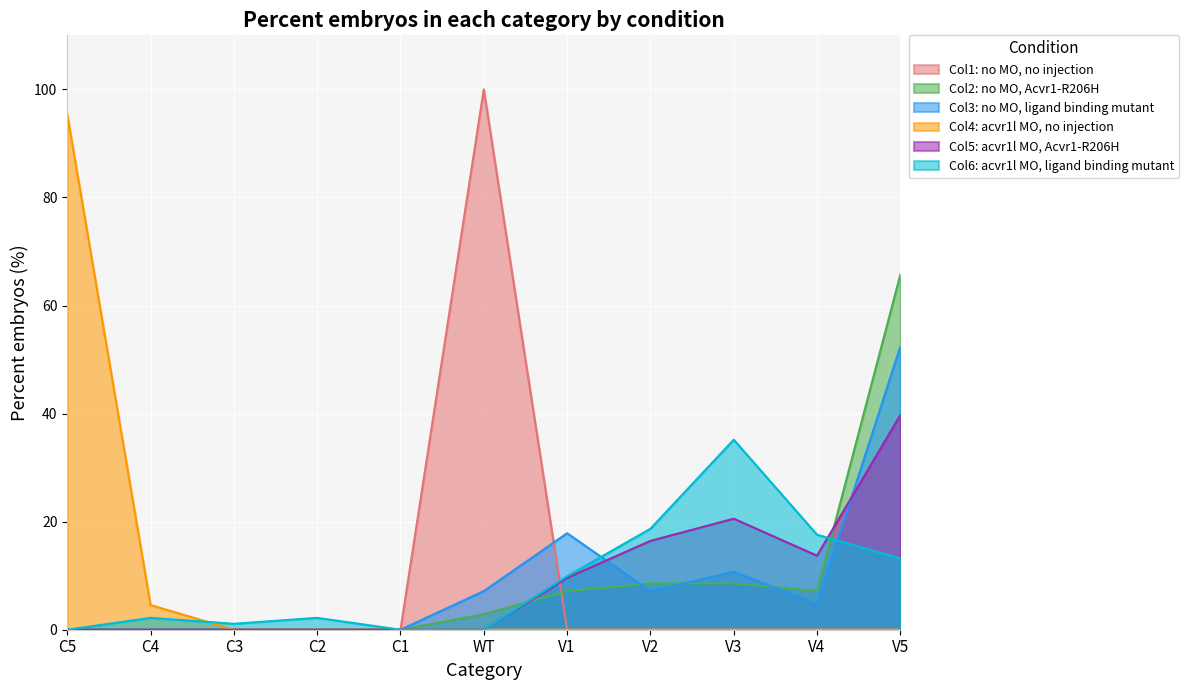

What is the sum of the Col6: acvr1l MO, ligand binding mutant values at C4 and V2?

20.9